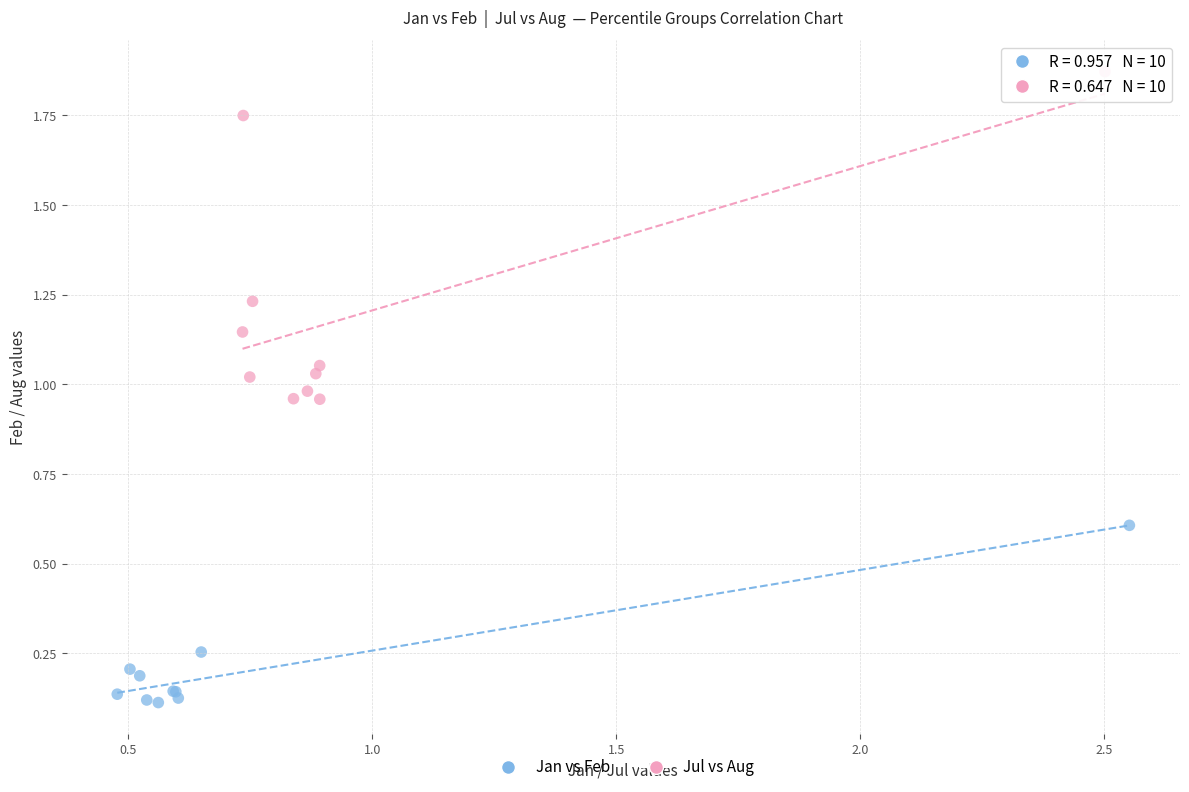

Which series reaches the maximum Y coordinate?

Jul vs Aug